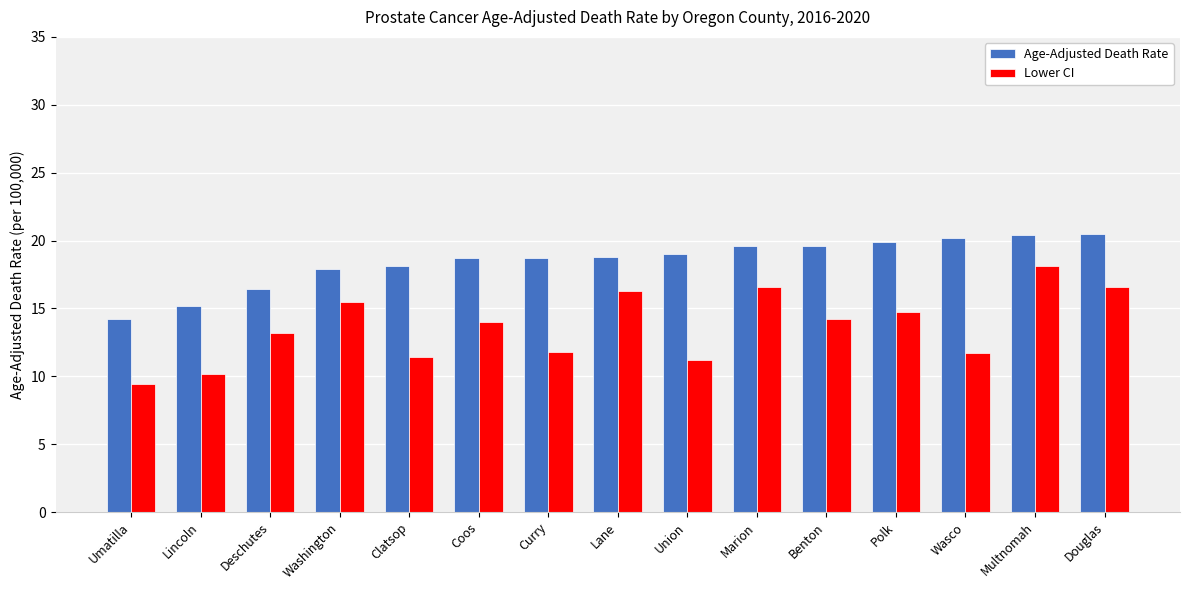

True or false: Lower CI has a value of 15.4 at Union.

False